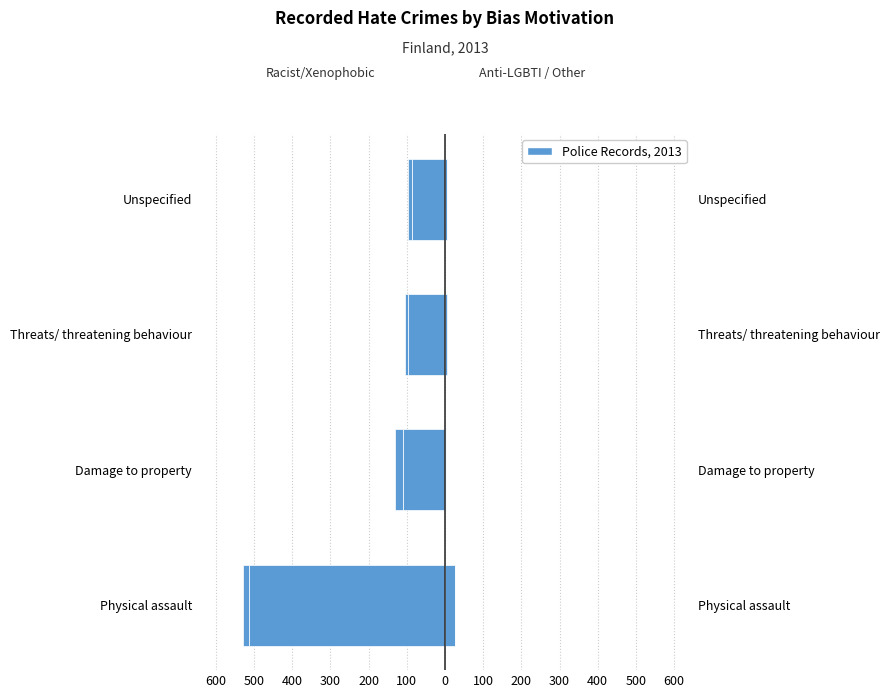

What is the value of the Racist and xenophobic hate crime bar at the 1st from the left?

-513